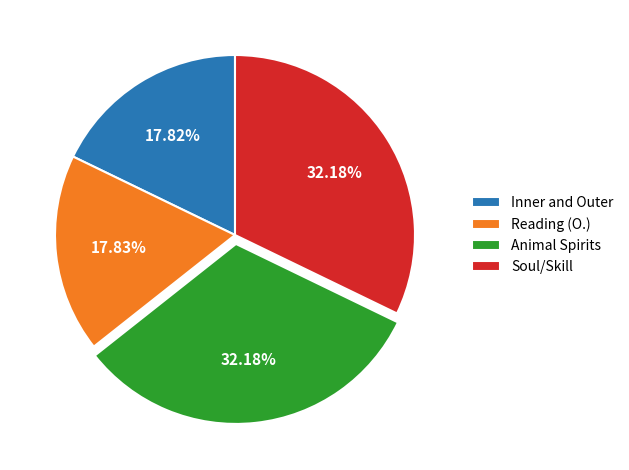

The Soul/Skill slice represents 47% of the pie. True or false?

False